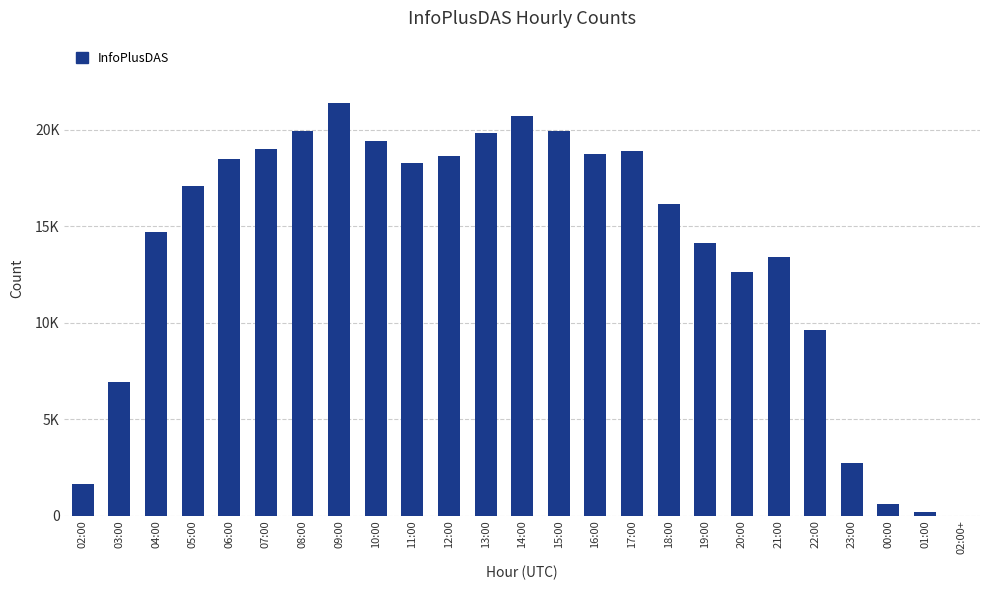

Reading right to left, list all the values displayed in this chart.

02:00+=3	01:00=167	00:00=590	23:00=2752	22:00=9635	21:00=13409	20:00=12603	19:00=14115	18:00=16151	17:00=18894	16:00=18730	15:00=19935	14:00=20718	13:00=19816	12:00=18614	11:00=18252	10:00=19394	09:00=21404	08:00=19958	07:00=18993	06:00=18469	05:00=17084	04:00=14680	03:00=6942	02:00=1661